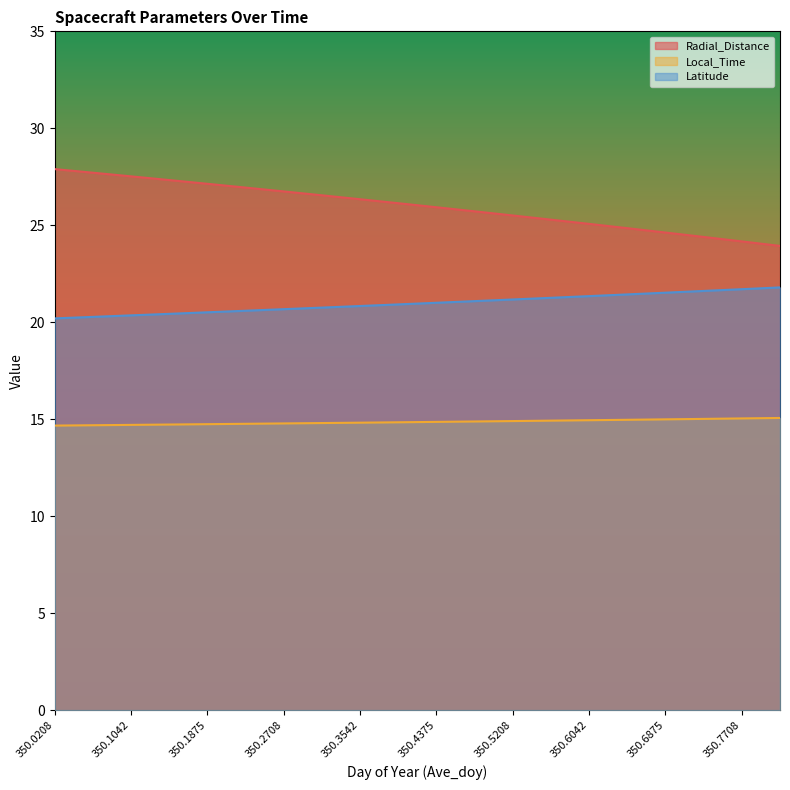

True or false: Latitude and Local_Time cross at least once.

False